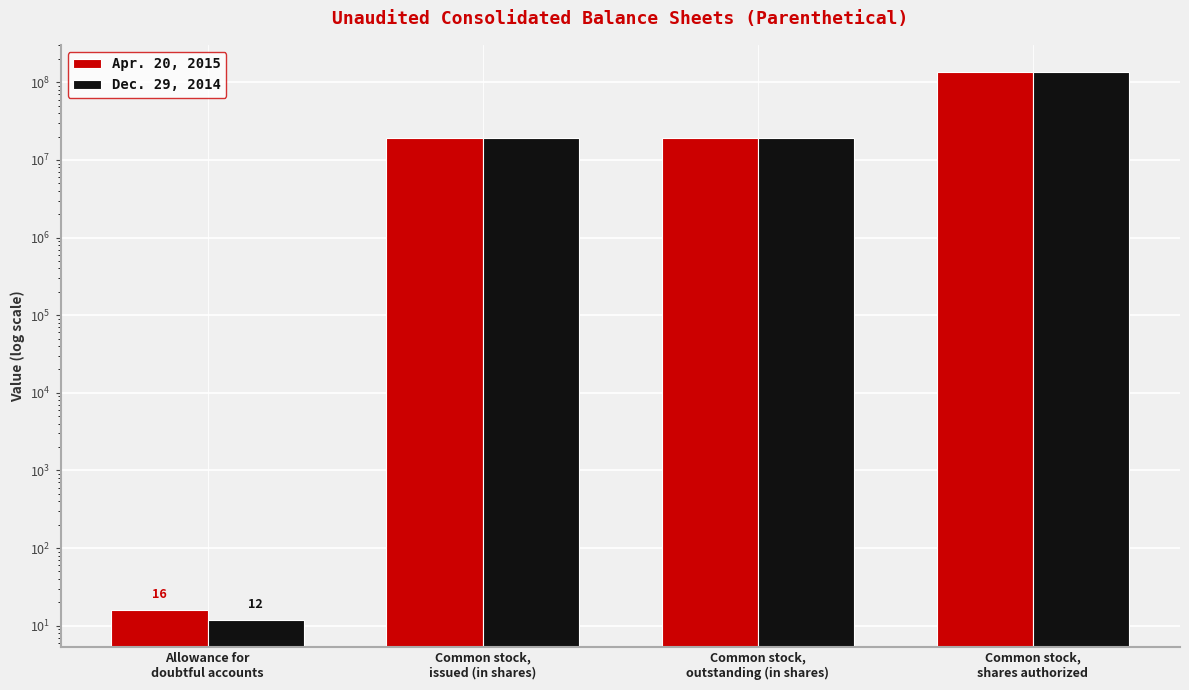

The Dec. 29, 2014 series shows 10038251 at Common stock,
outstanding (in shares). True or false?

False